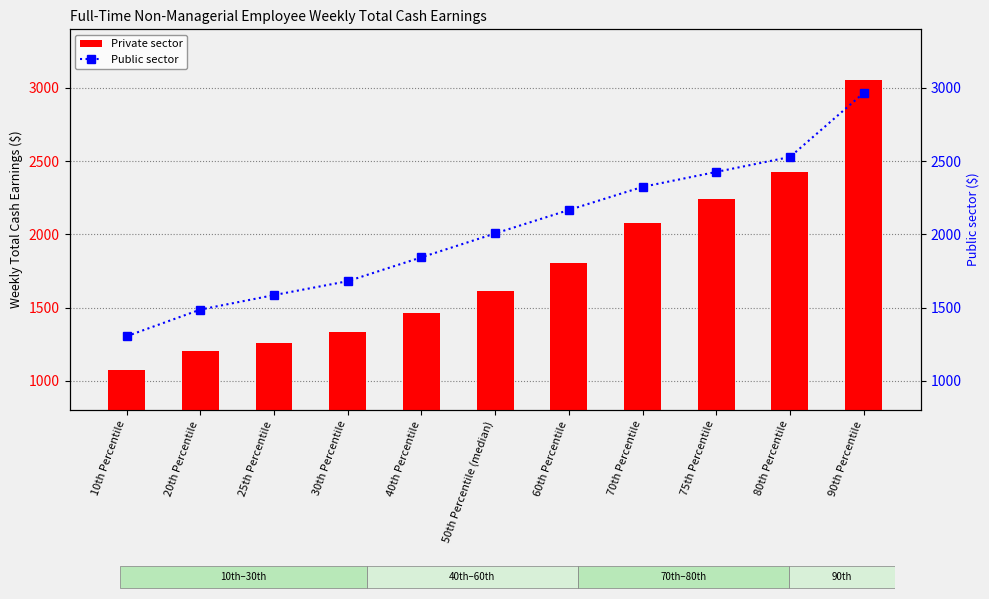

Is it true that Private sector equals 2079 at 70th Percentile?

True